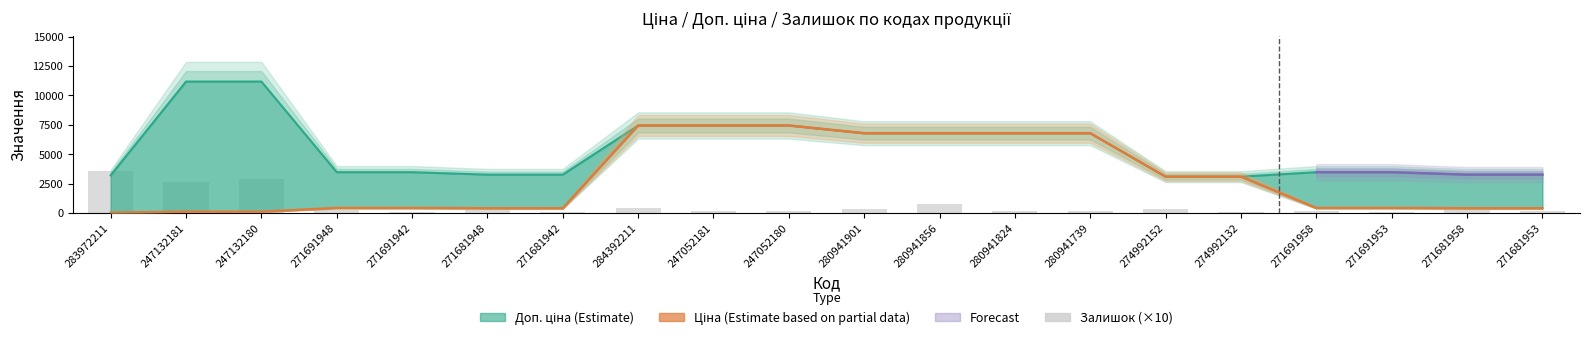

Does the chart contain stacked bars?

No